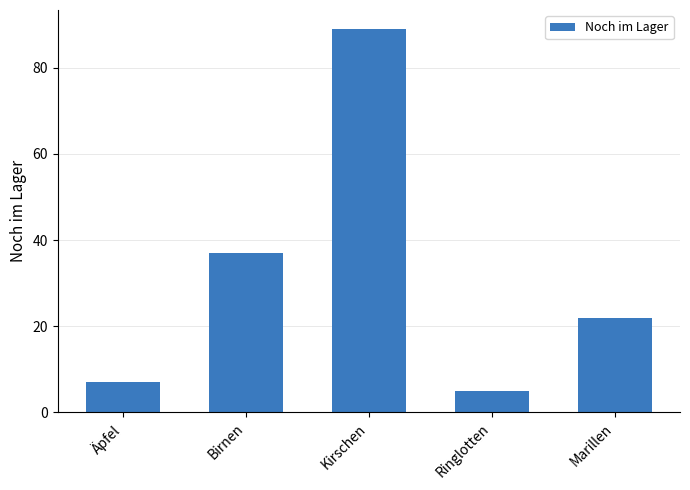

Between Ringlotten and Kirschen, which is larger?

Kirschen